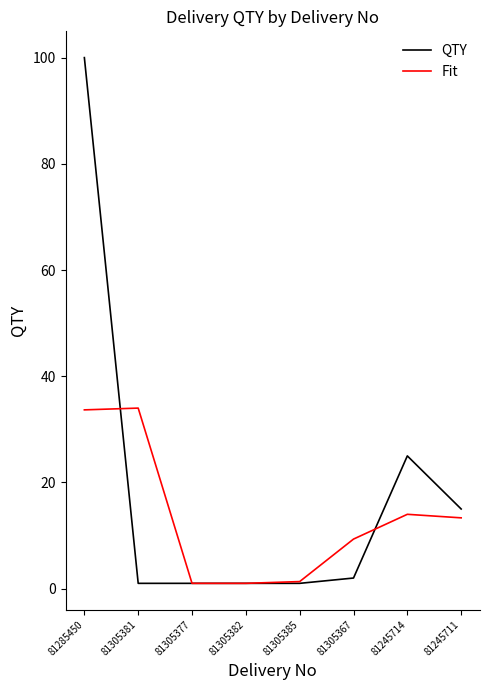

Where do Fit and QTY first cross each other?

81285450 and 81305381